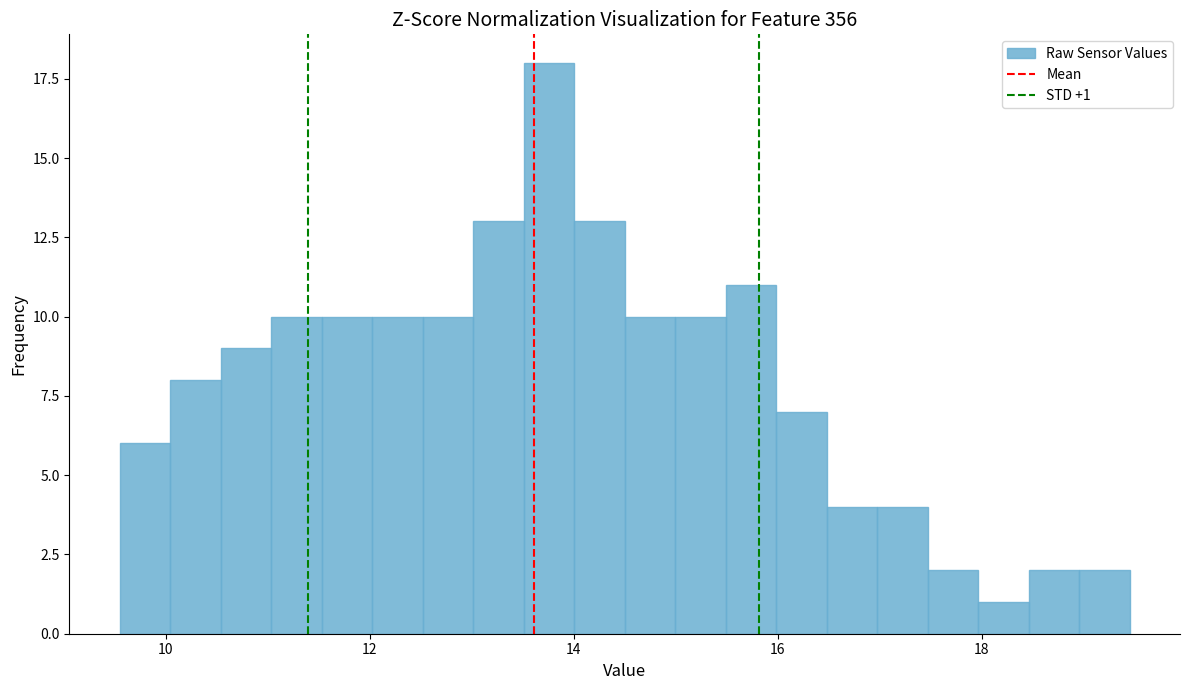

Around what value on the x-axis is the tallest bar? Give the approximate position of its centre, as read against the axis.

13.8